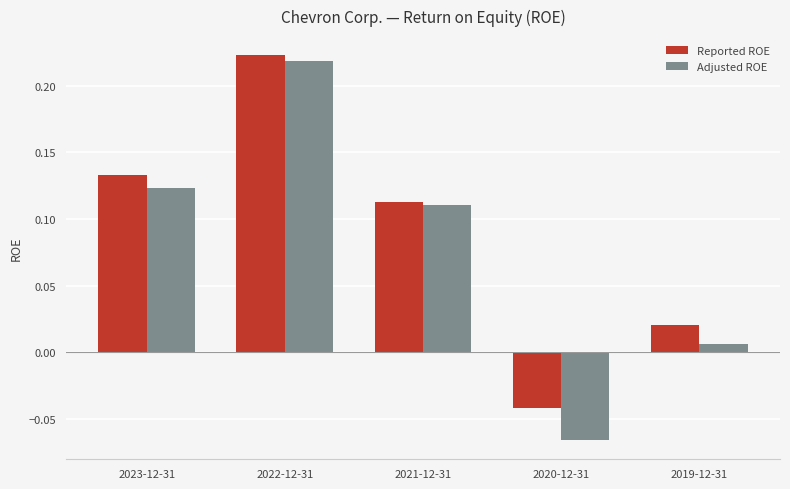

What is the sum of all Adjusted ROE values?

0.4